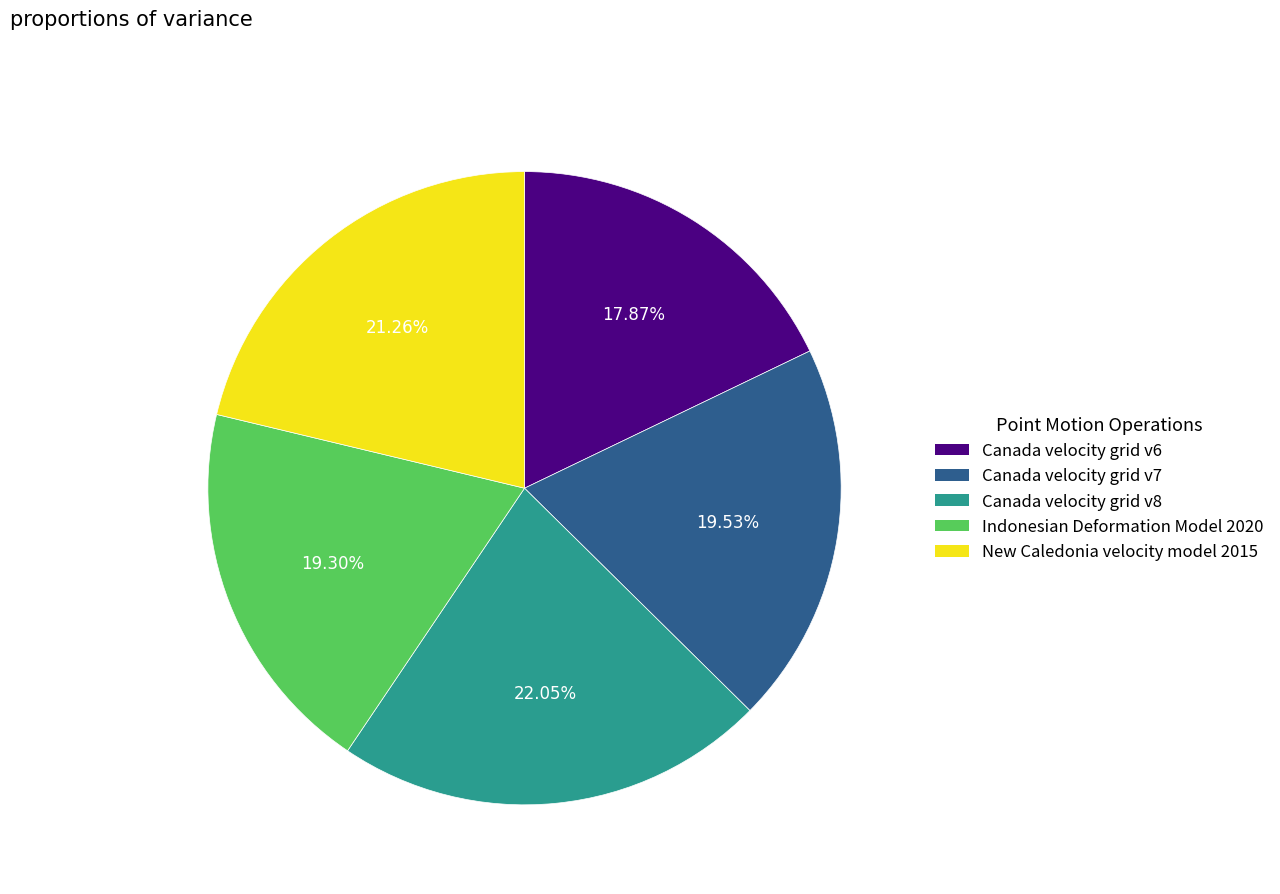

Count the number of slices in the pie.

5